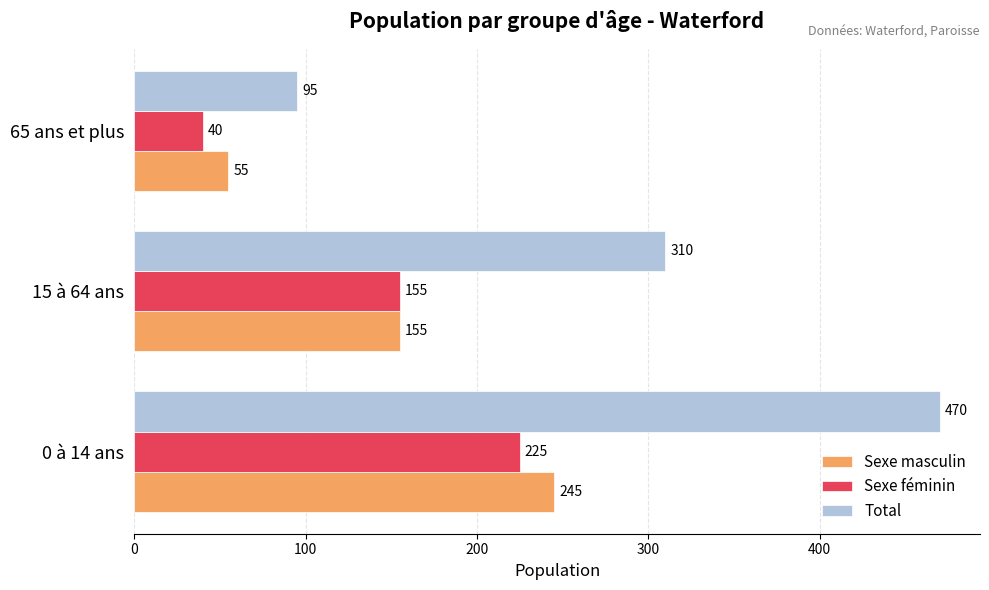

Count the Sexe féminin values in the range 40 to 225.

3